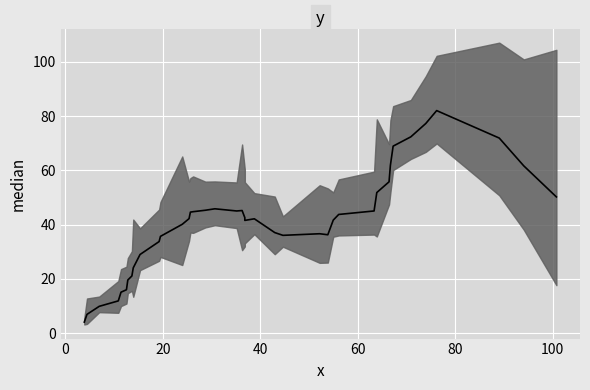

Rank the categories by value from highest to lowest.

37, 39, 36, 38, 35, 34, 33, 30, 19, 12, 32, 20, 31, 13, 16, 25, 27, 17, 18, 11, 22, 14, 15, 28, 29, 24, 21, 9, 23, 10, 7, 26, 5, 4, 3, 6, 2, 8, 0, 1